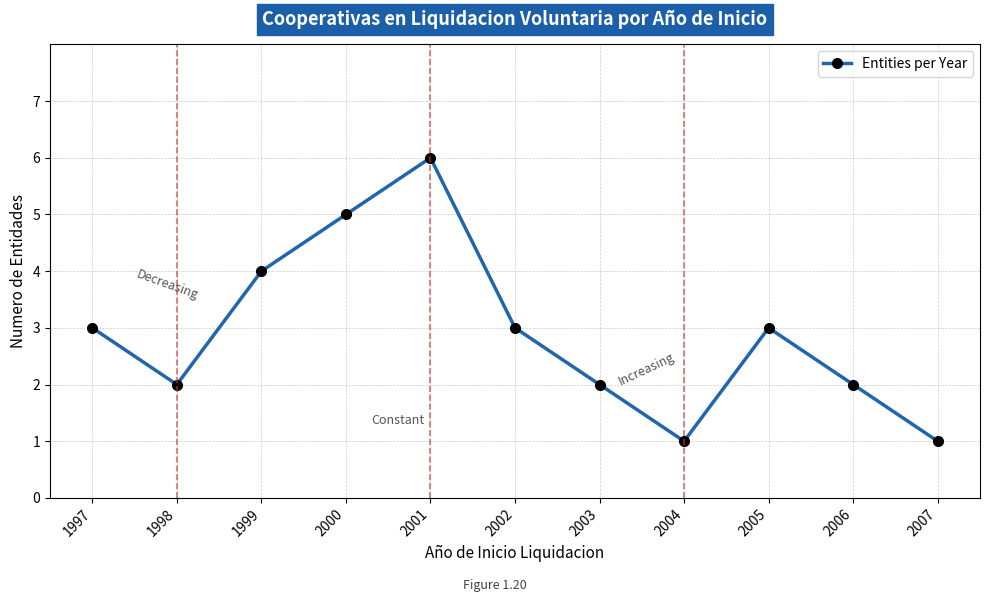

How many data points does each series have?

11